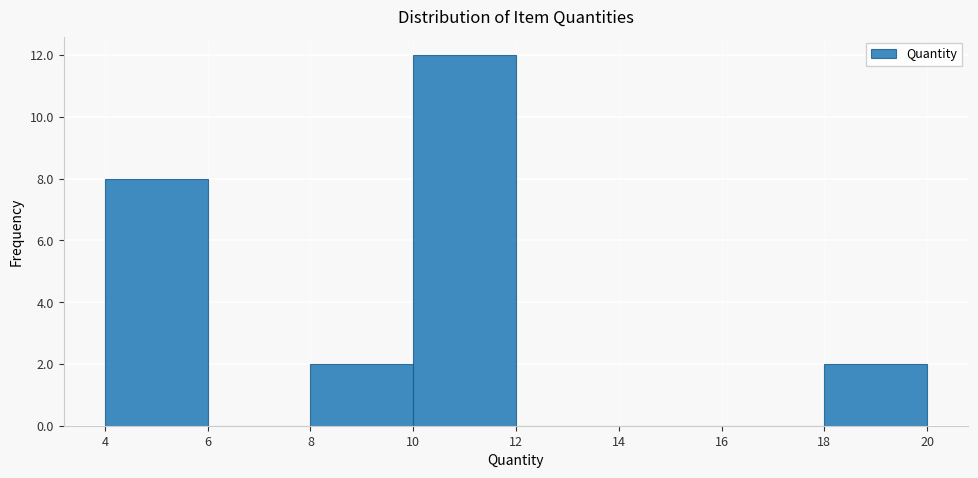

Reading left to right, list every bar in this chart as the range it spans on the x-axis followed by its height. The values are not printed on the chart, so give them approximately, as read against the axis.

4 to 6: 8
6 to 8: 0
8 to 10: 2
10 to 12: 12
12 to 14: 0
14 to 16: 0
16 to 18: 0
18 to 20: 2